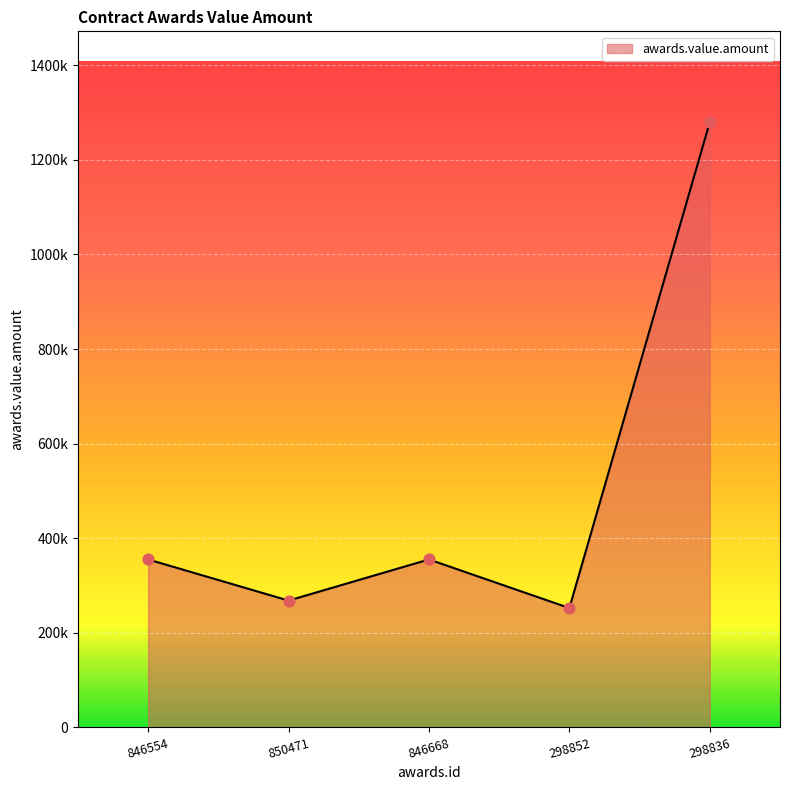

What is the change in value from 846668 to 298836?

+925000.0